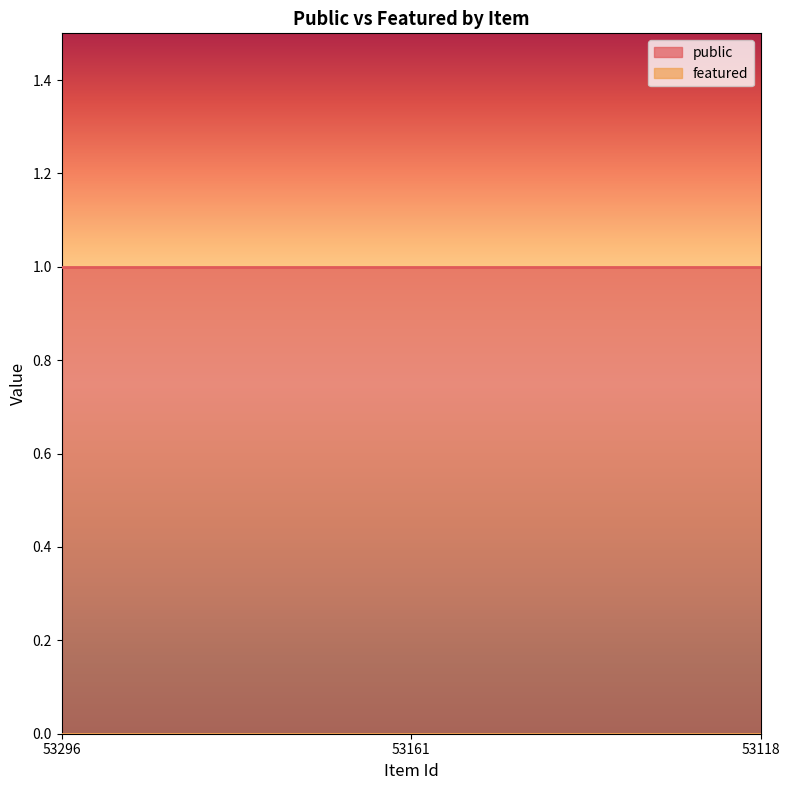

Which series has the widest spread of values?

public